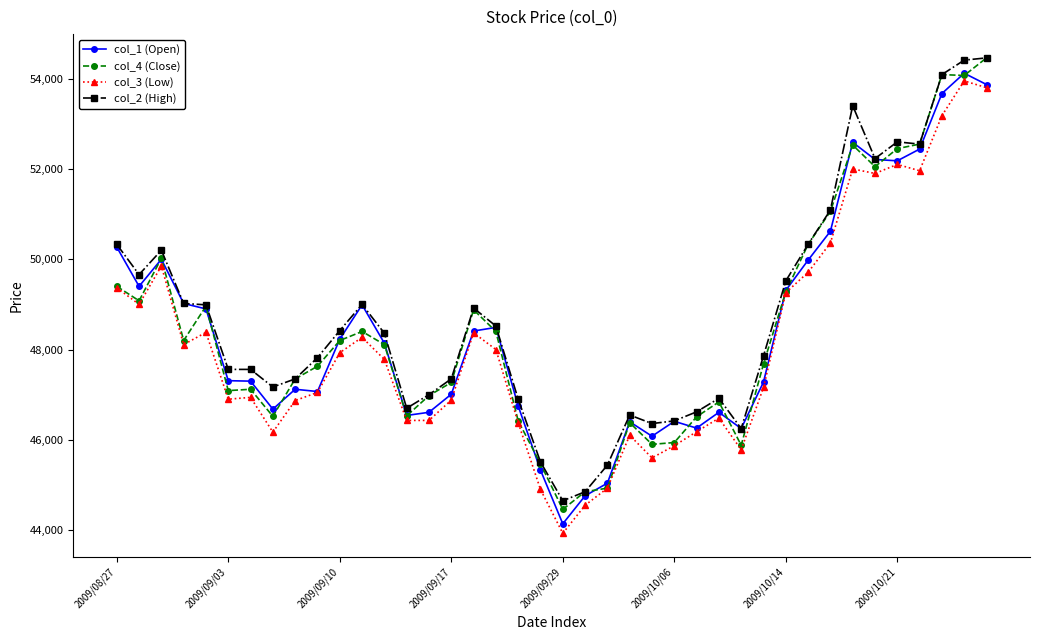

What is the minimum value shown in the chart?

43930